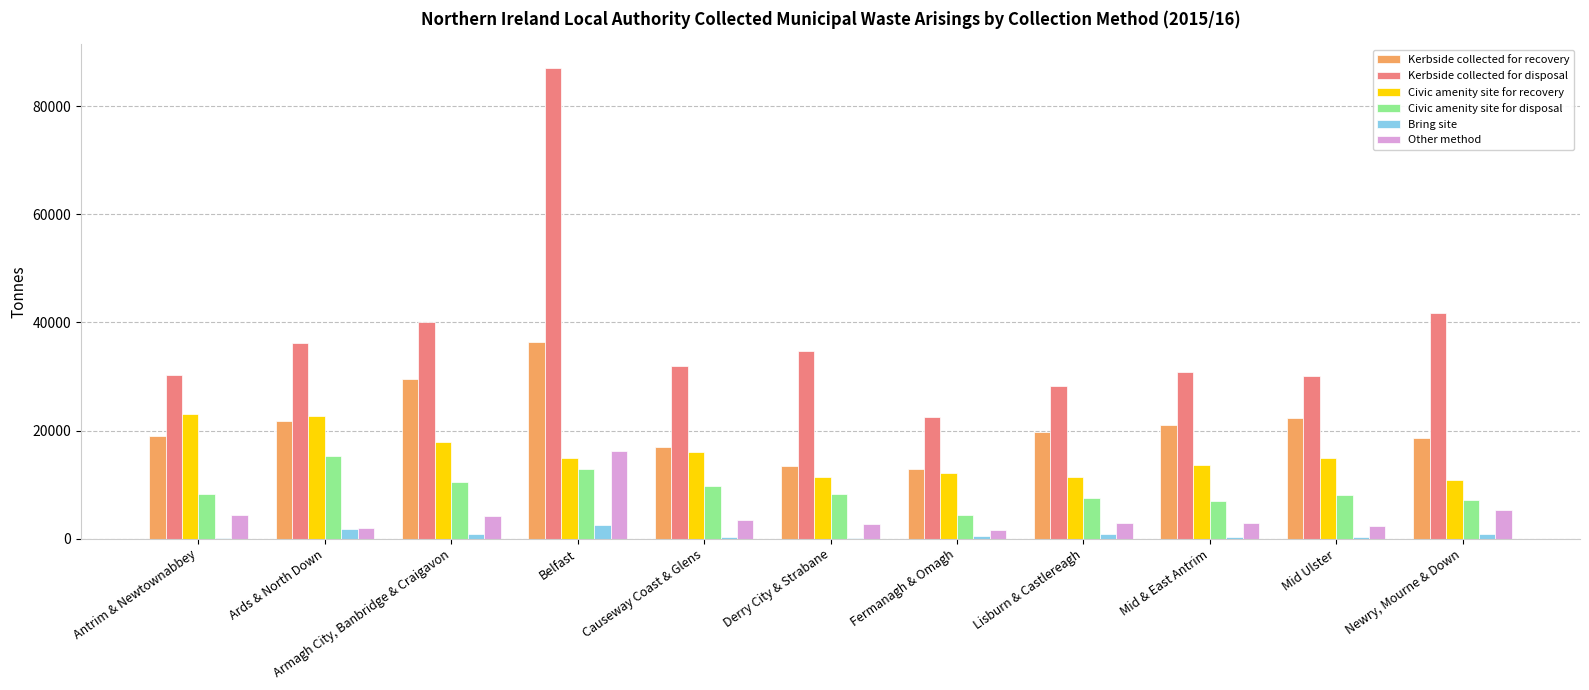

At which category is the sum across all series the highest?

Belfast